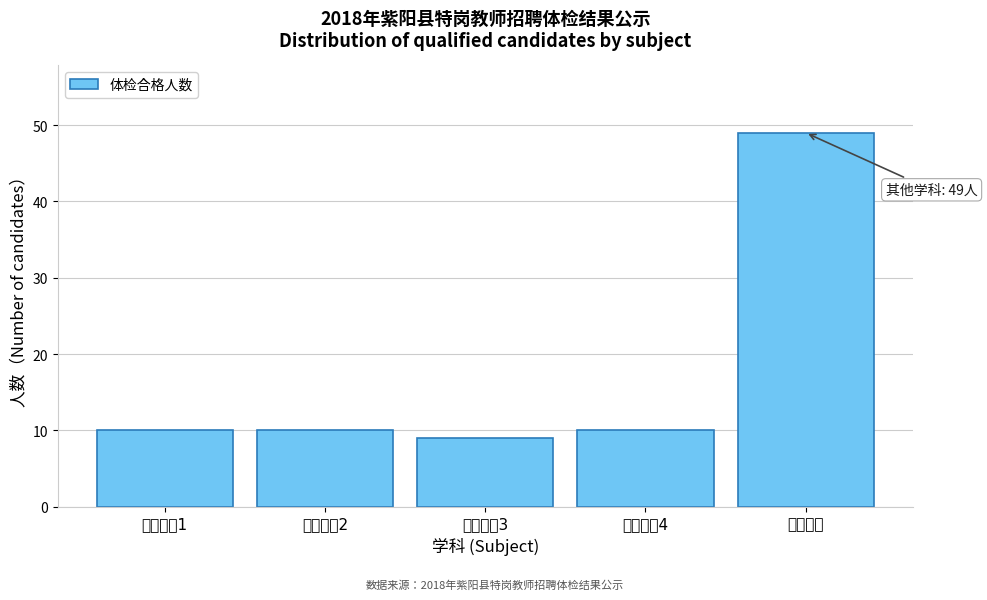

Reading left to right, what are all the values shown in this chart?

10	10	9	10	49